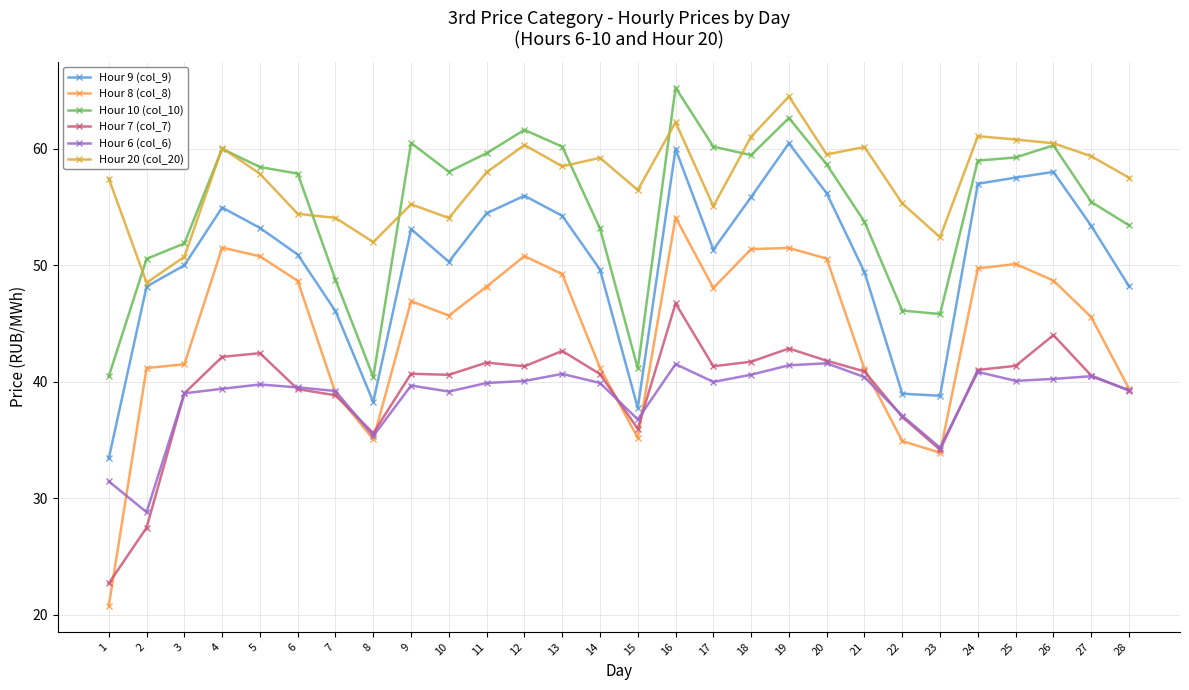

At which label is Hour 7 (col_7) closest to 34?

23